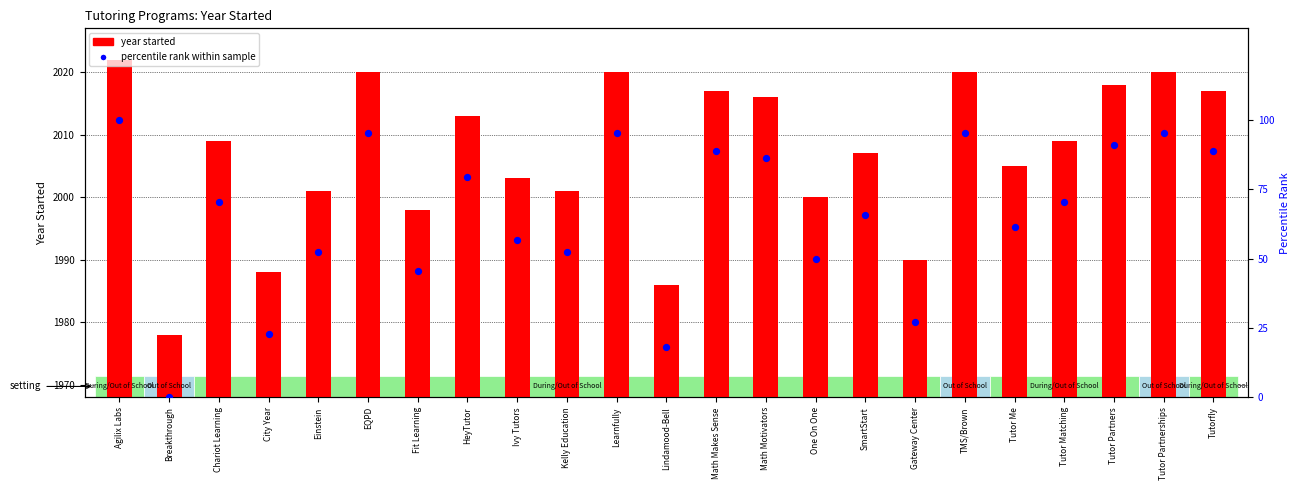

Is the value of year started at Fit Learning greater than the value of percentile rank within sample at HeyTutor?

Yes